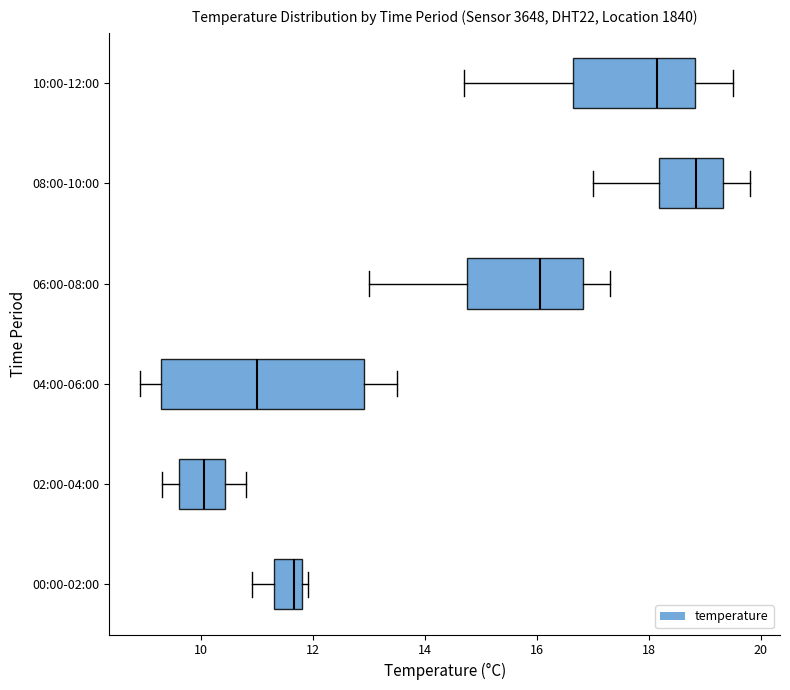

Comparing the boxes themselves (not the whiskers), which one is the widest?

04:00-06:00